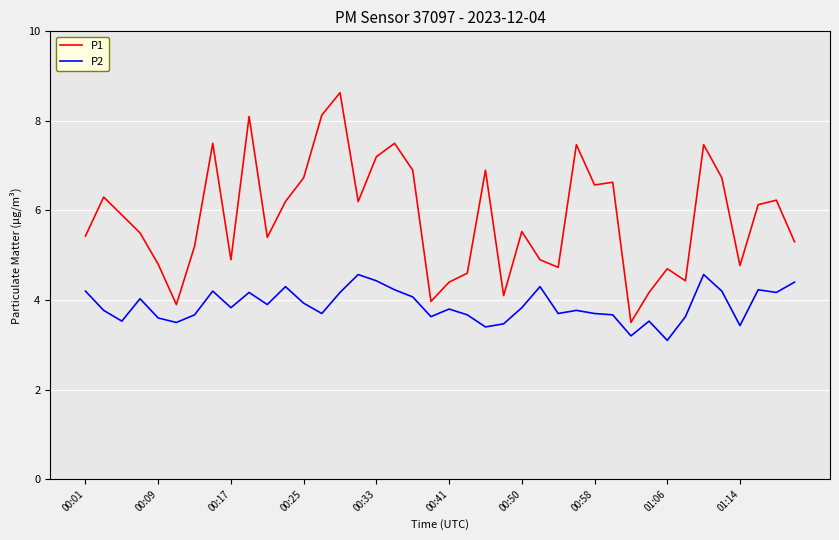

Which series has the largest total across all categories?

P1